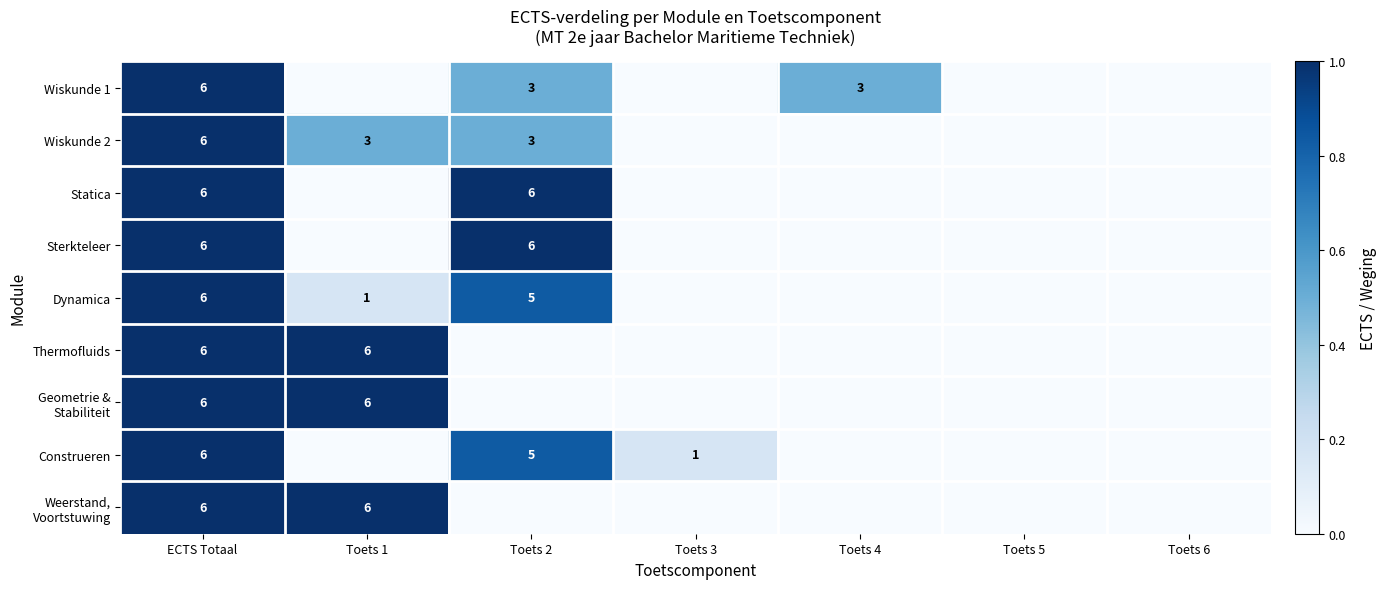

Is it true that Dynamica equals 5 at Toets 2?

True